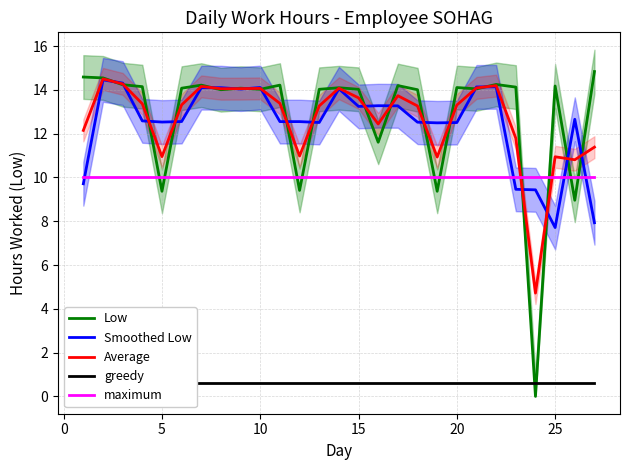

True or false: maximum and Average cross at least once.

True